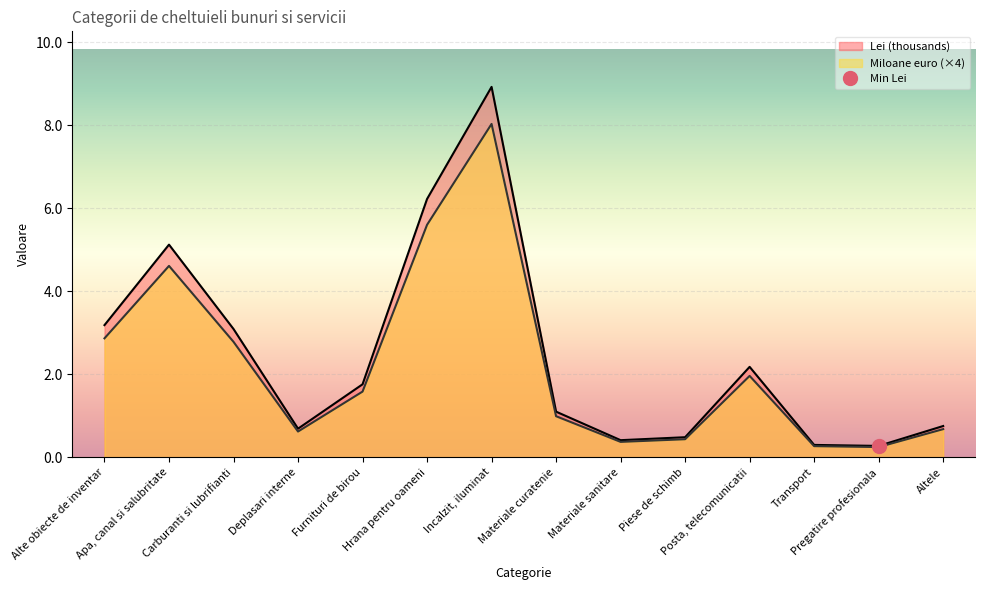

What is the lowest value of the Lei (thousands) series?

0.3